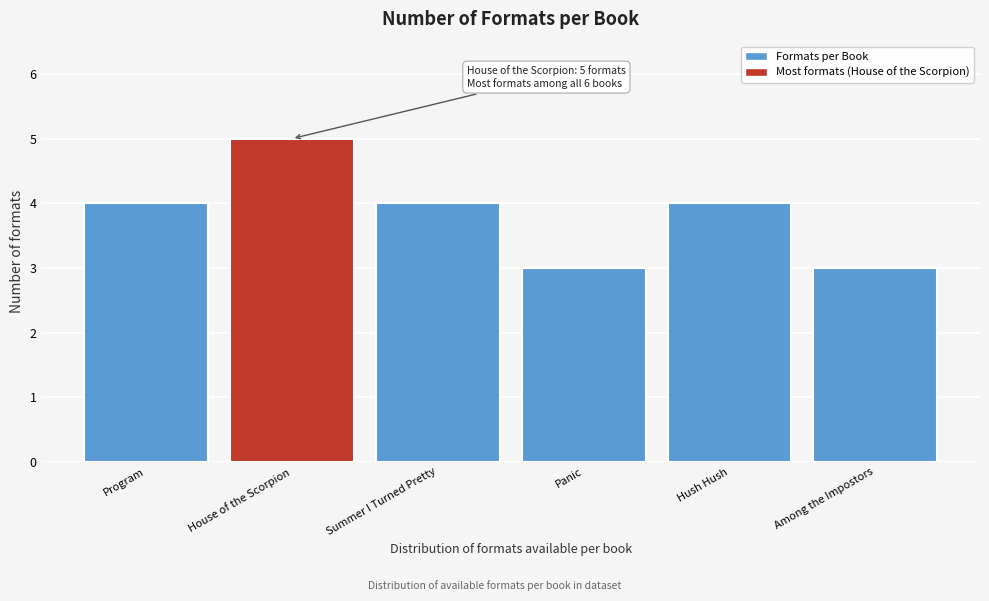

Reading left to right, transcribe all the data shown in this chart.

Program=4	House of the Scorpion=5	Summer I Turned Pretty=4	Panic=3	Hush Hush=4	Among the Impostors=3